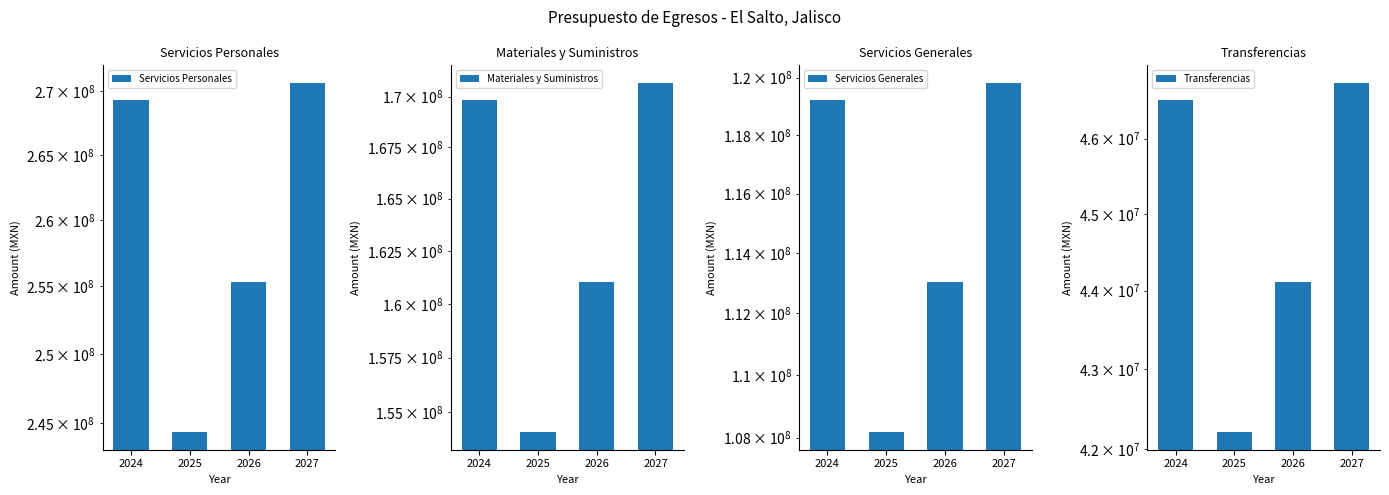

The value of Materiales y Suministros at 2025 is 154092069.0. True or false?

True